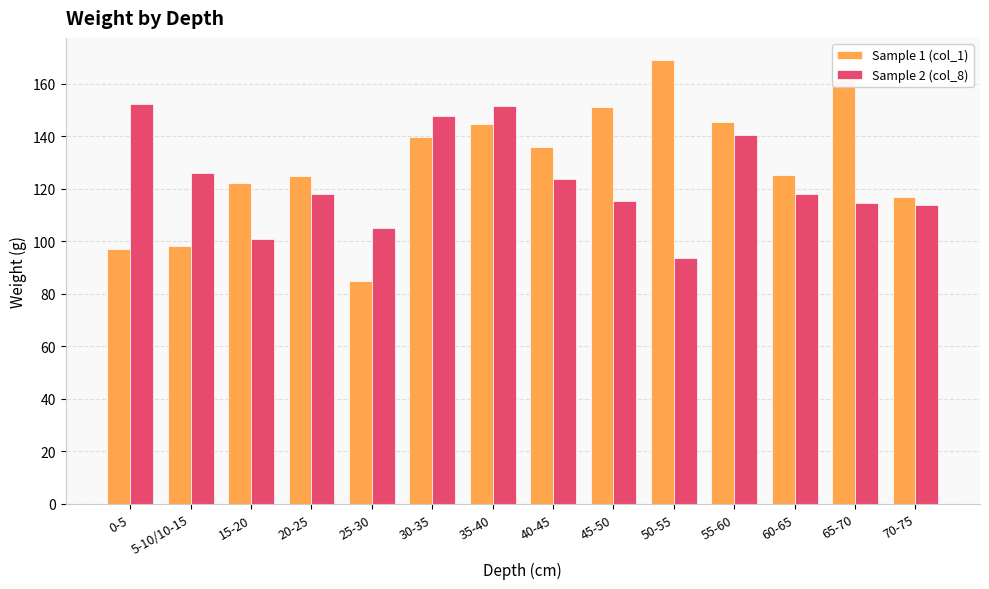

How many categories are shown in the chart?

14